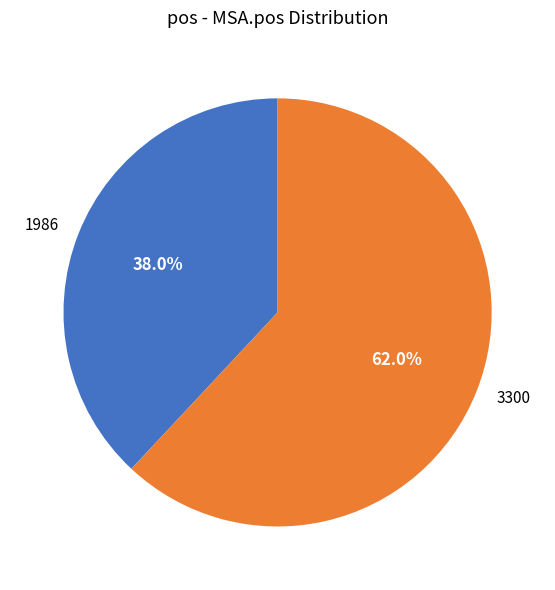

To the nearest percent, what is the average slice percentage?

50%